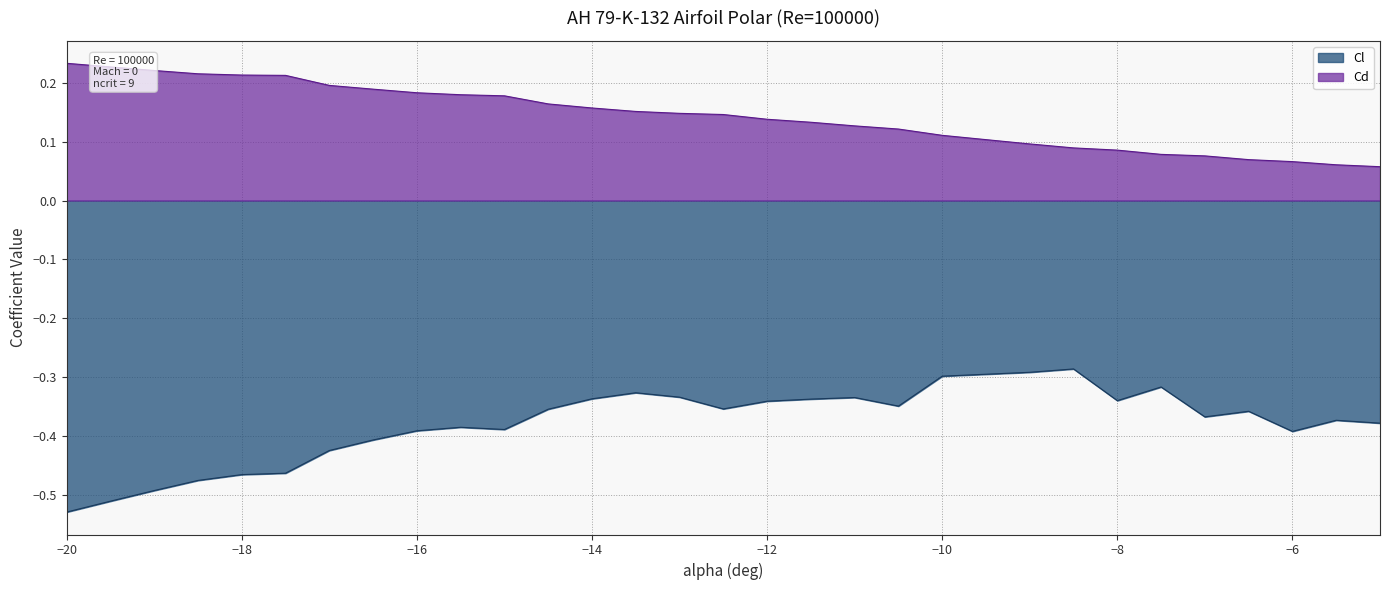

Does the chart have visible grid lines?

Yes